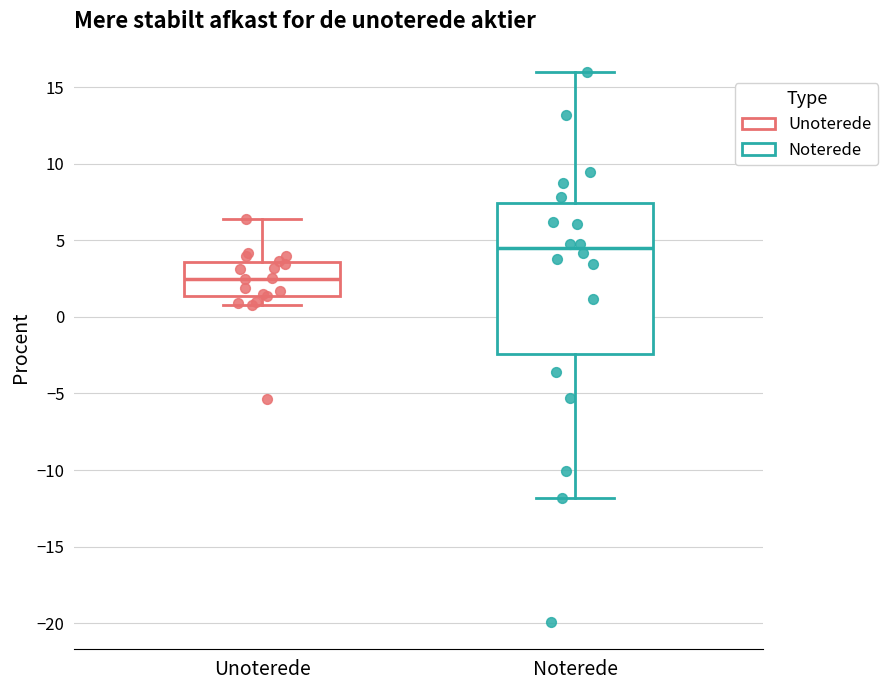

Reading left to right, read every box against the y-axis: the position of its median line, the range the box covers, and the ends of its whiskers. The values are not printed on the chart, so give them approximately, as read against the axis.

Unoterede: median 2.5, box 1.5 to 3.5, whiskers 1.0 to 6.5
Noterede: median 4.5, box -2.5 to 7.5, whiskers -12.0 to 16.0